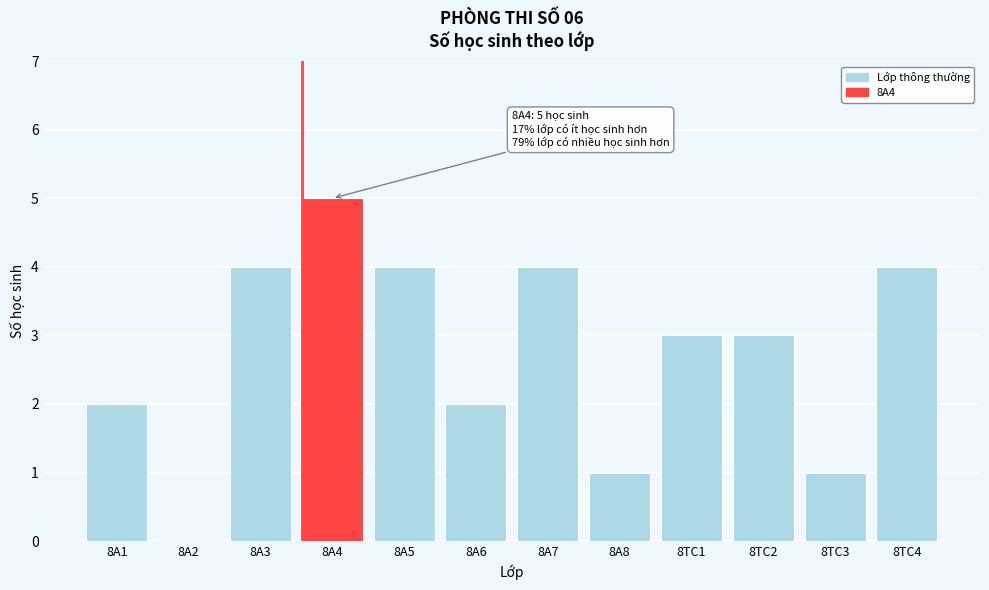

Reading left to right, list all the values displayed in this chart.

8A1=2	8A2=0	8A3=4	8A4=5	8A5=4	8A6=2	8A7=4	8A8=1	8TC1=3	8TC2=3	8TC3=1	8TC4=4